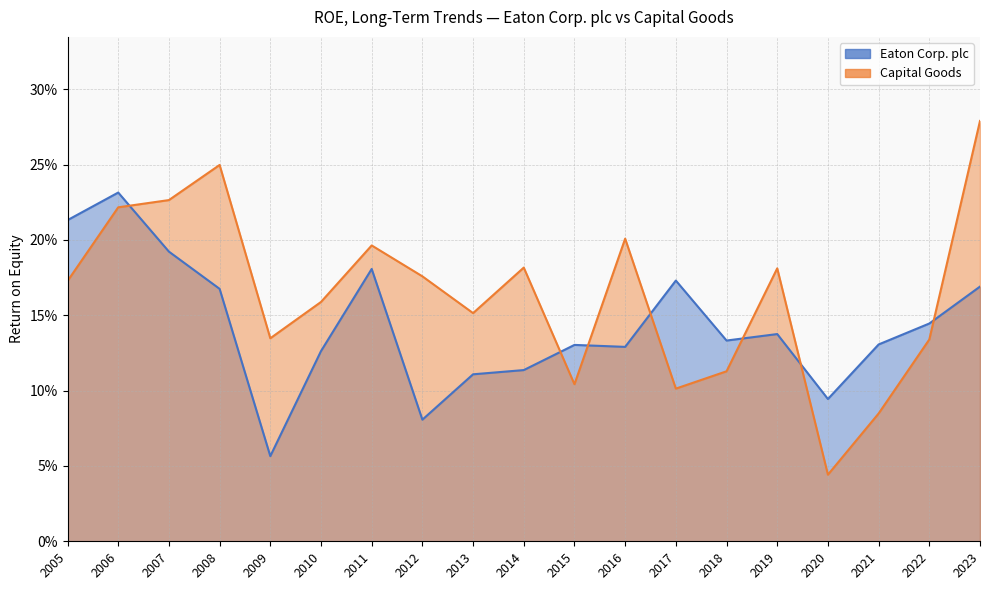

How many interior local valleys does the Capital Goods series have?

5